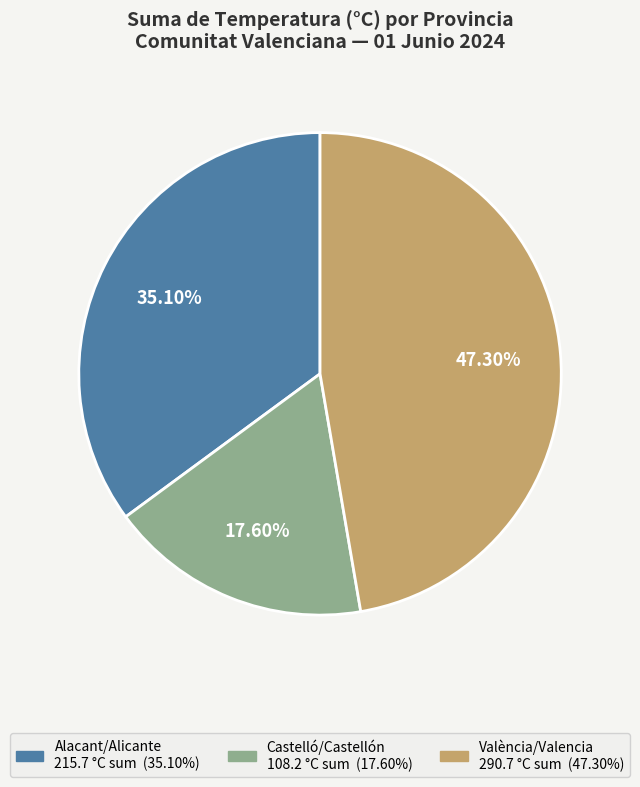

Is there a majority slice in this chart?

No